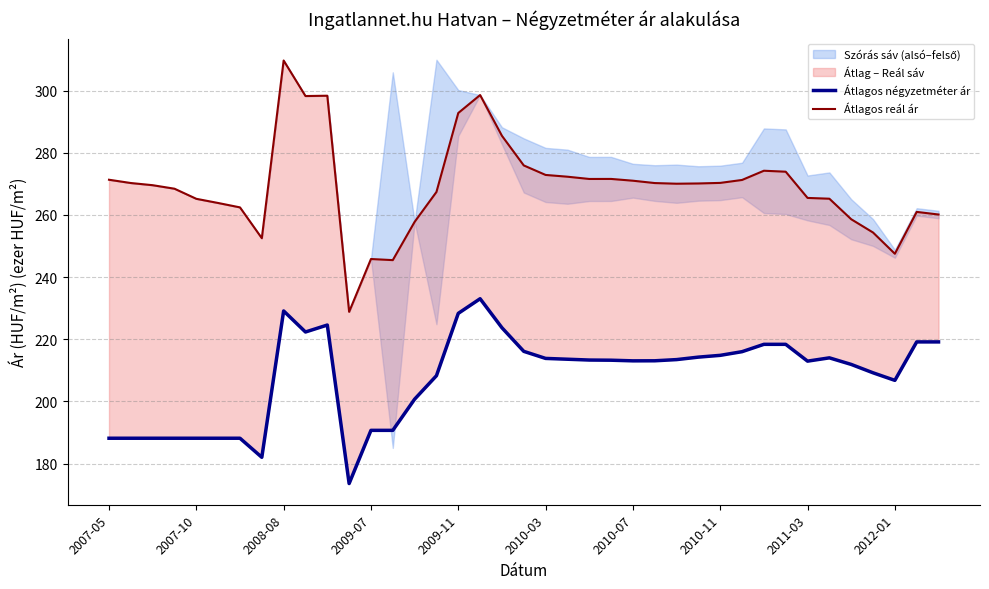

Which series has the largest total across all categories?

Átlagos reál ár